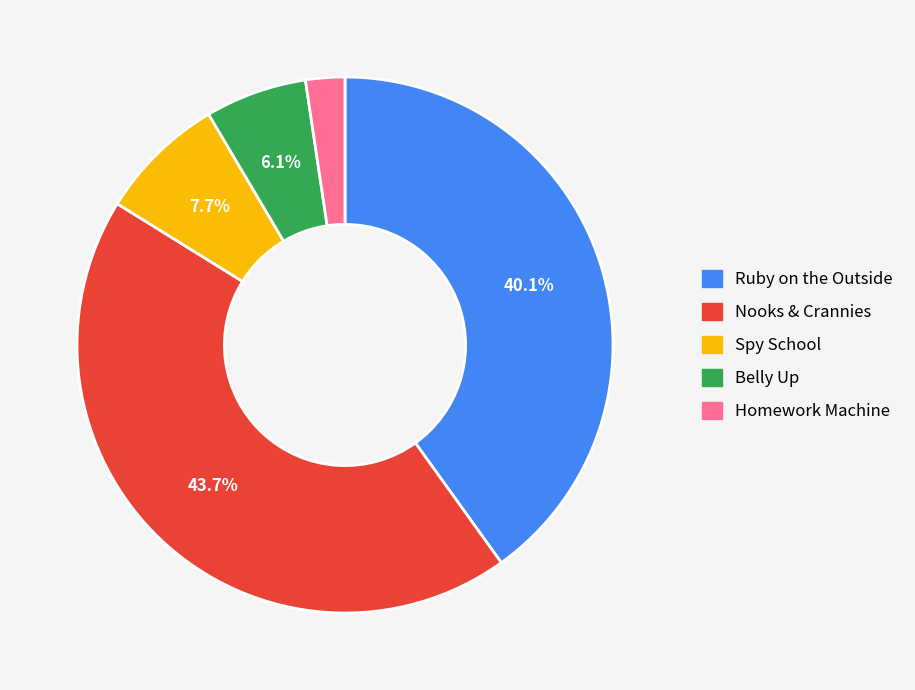

To the nearest percent, what is the combined percentage of Spy School and Nooks & Crannies?

51%